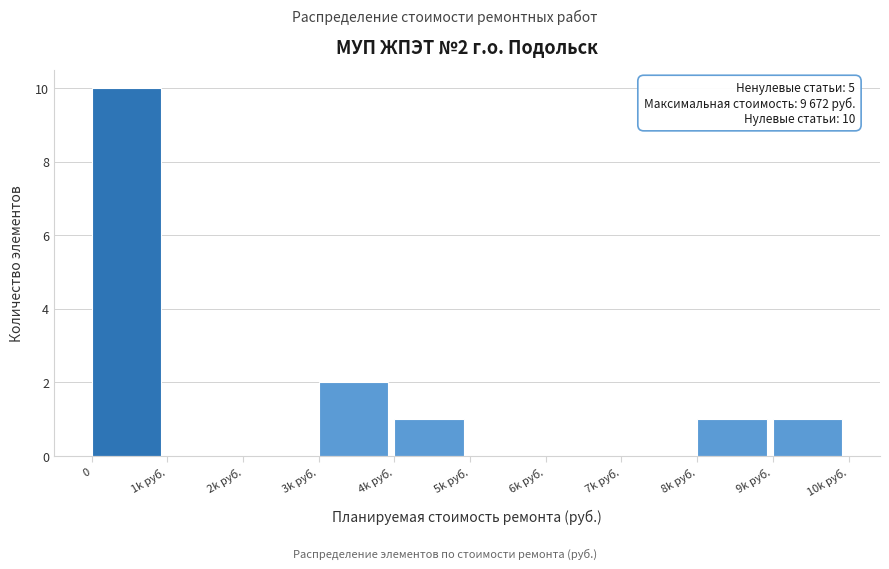

Reading left to right, extract all data points from this chart.

0=10	1k руб.=0	2k руб.=0	3k руб.=2	4k руб.=1	5k руб.=0	6k руб.=0	7k руб.=0	8k руб.=1	9k руб.=1